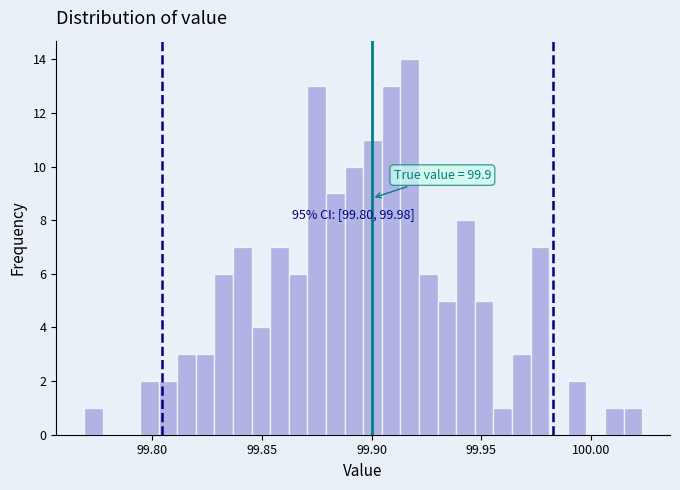

Around what value on the x-axis is the tallest bar? Give the approximate position of its centre, as read against the axis.

99.915